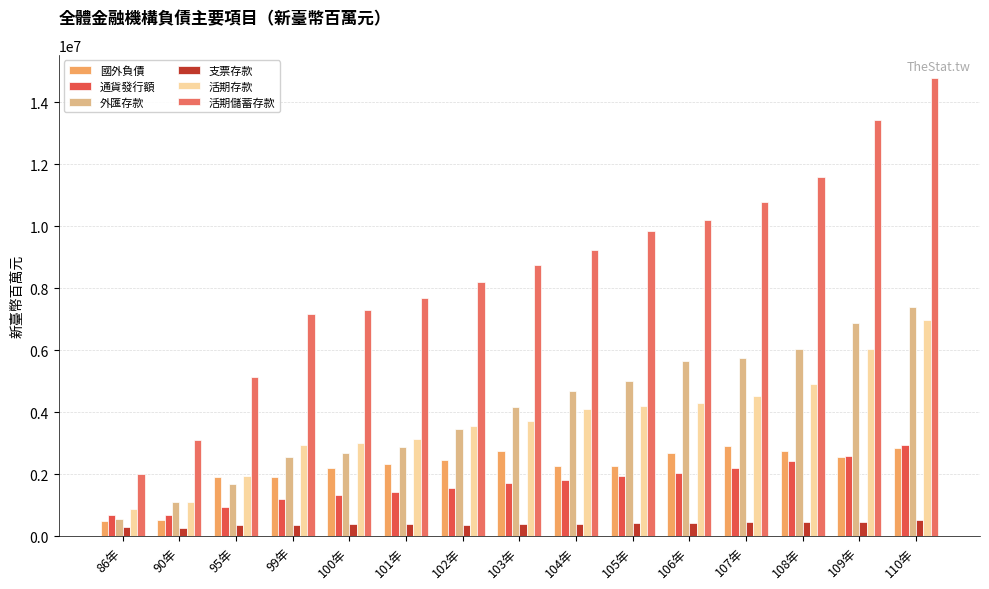

How many bars are there in total?

90